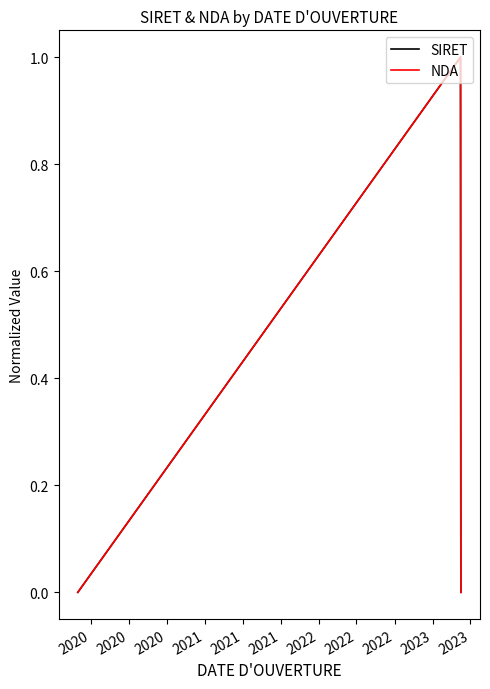

How many NDA values are between 0 and 1?

3